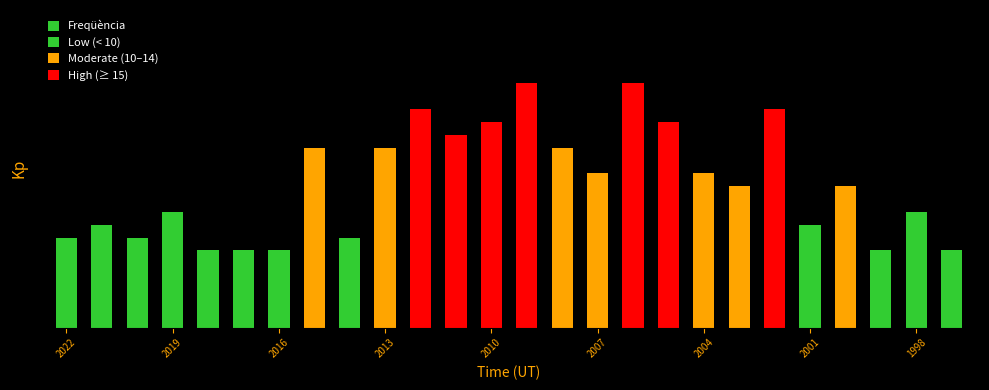

What is the average value?

11